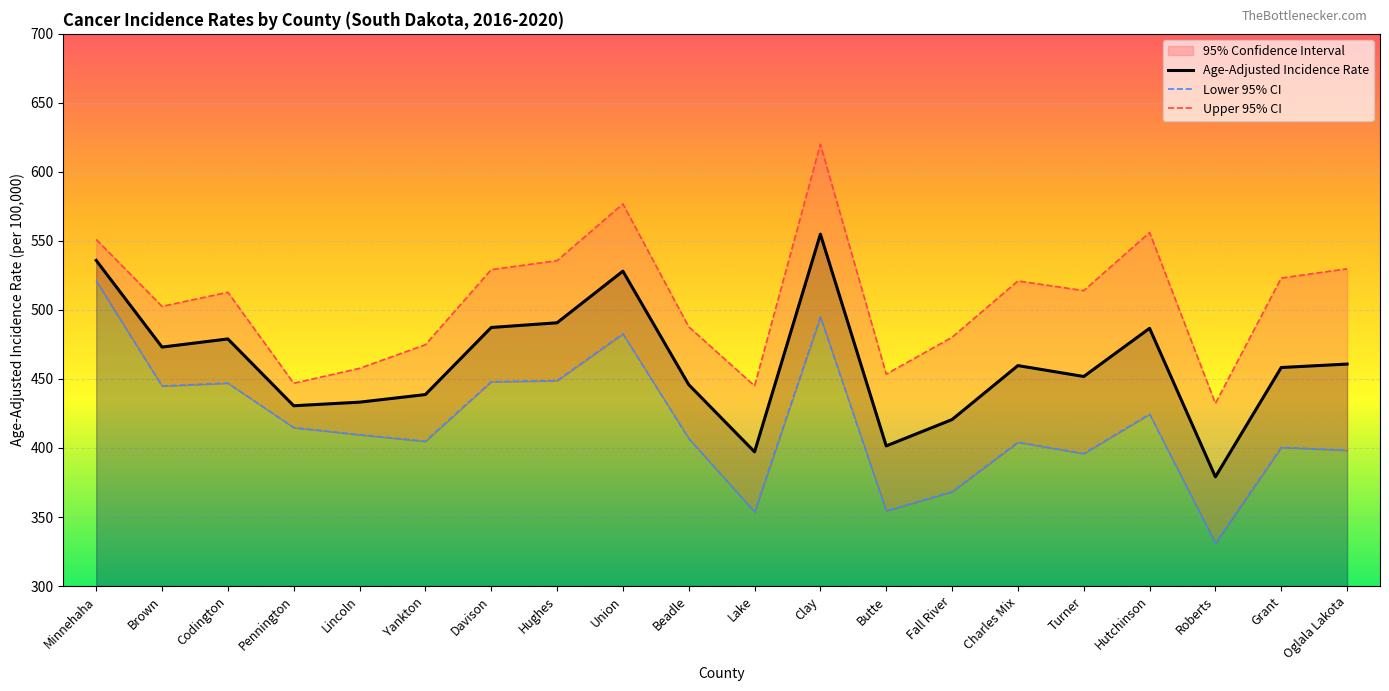

What is the total value across all series at Union?

1587.6